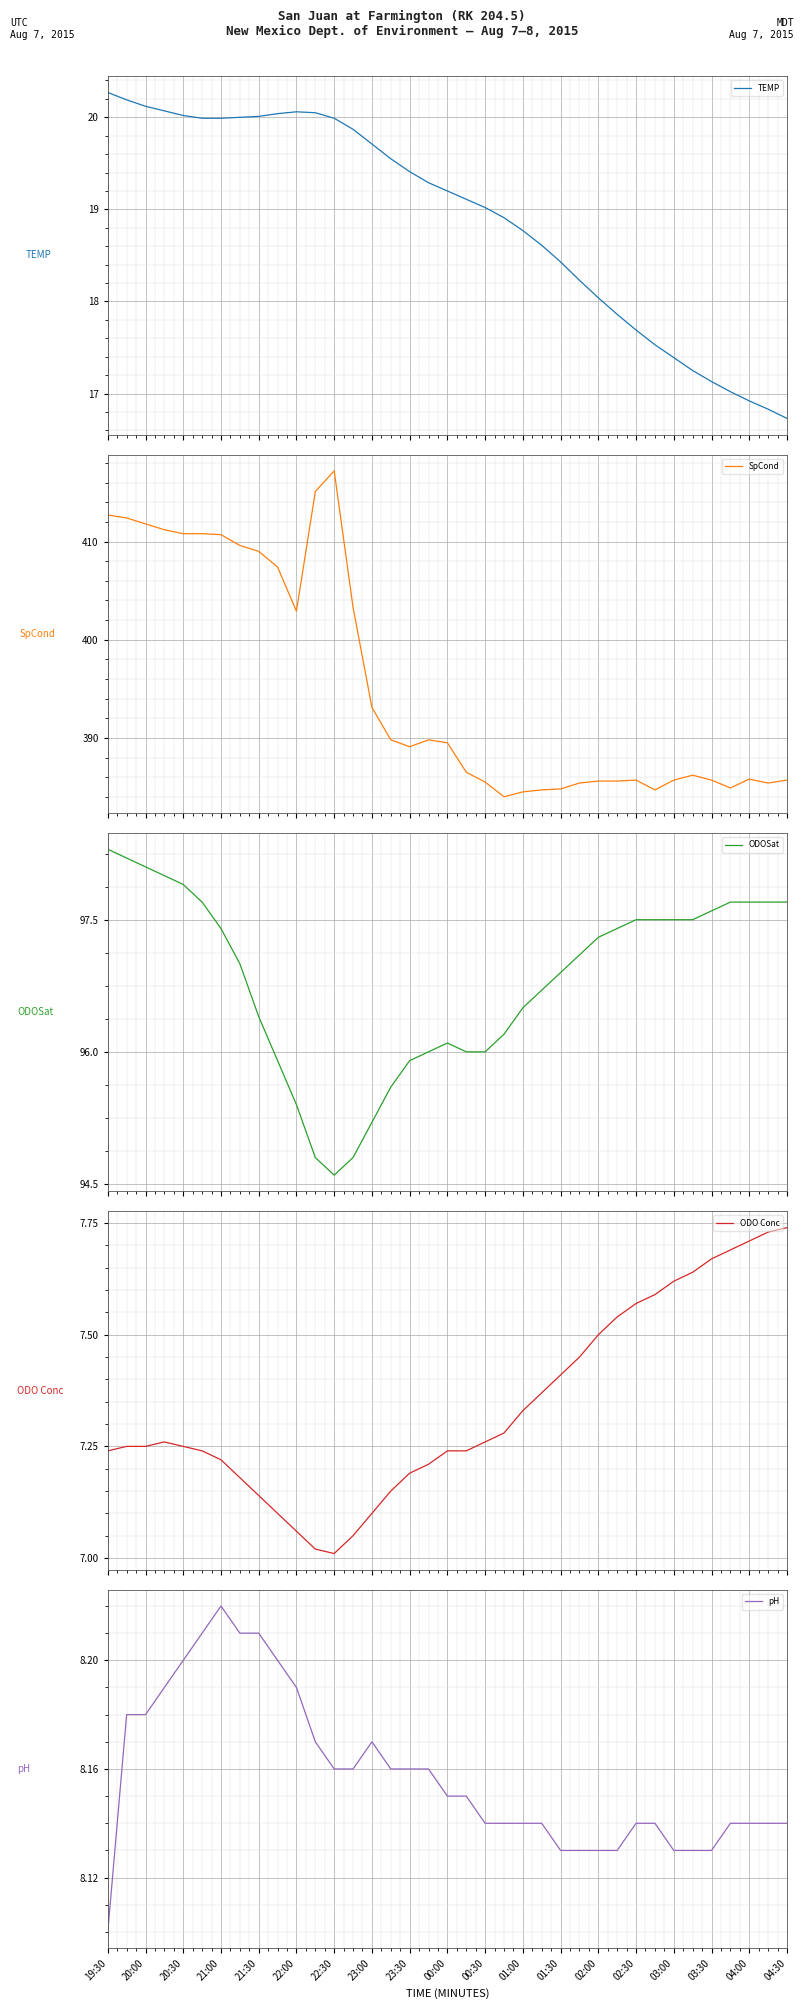

Is this an area chart (filled region under the line)?

No